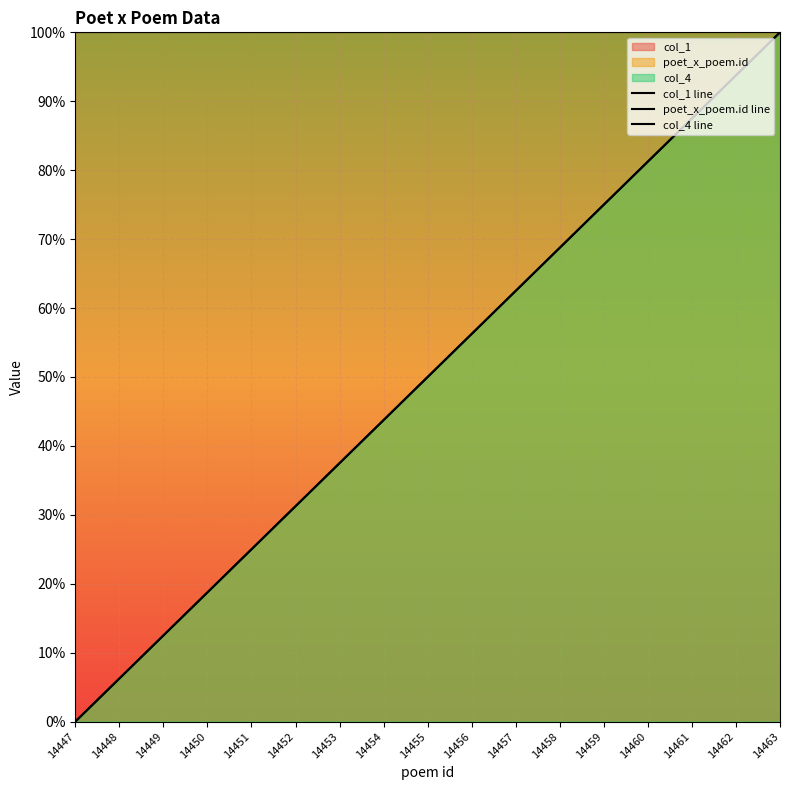

At 14460, list the series in order from largest to smallest.

col_1 line, poet_x_poem.id line, col_4 line